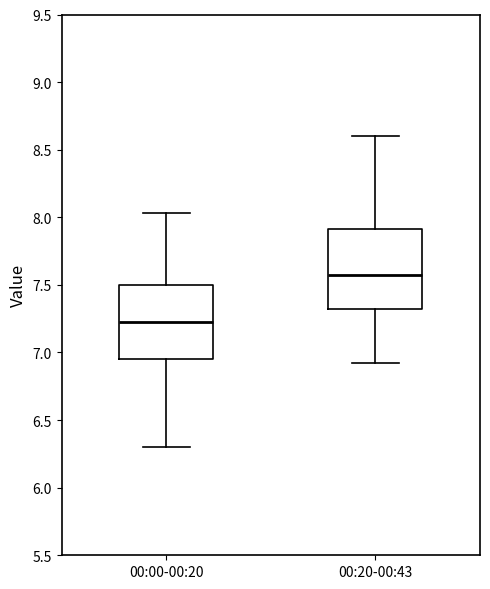

Which box's median line is the lowest?

00:00-00:20